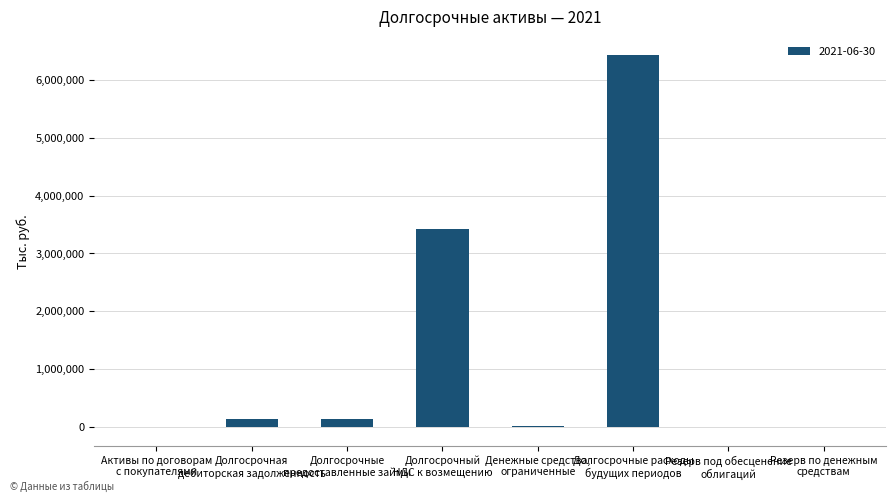

What is the sum of all values?

10146053.3